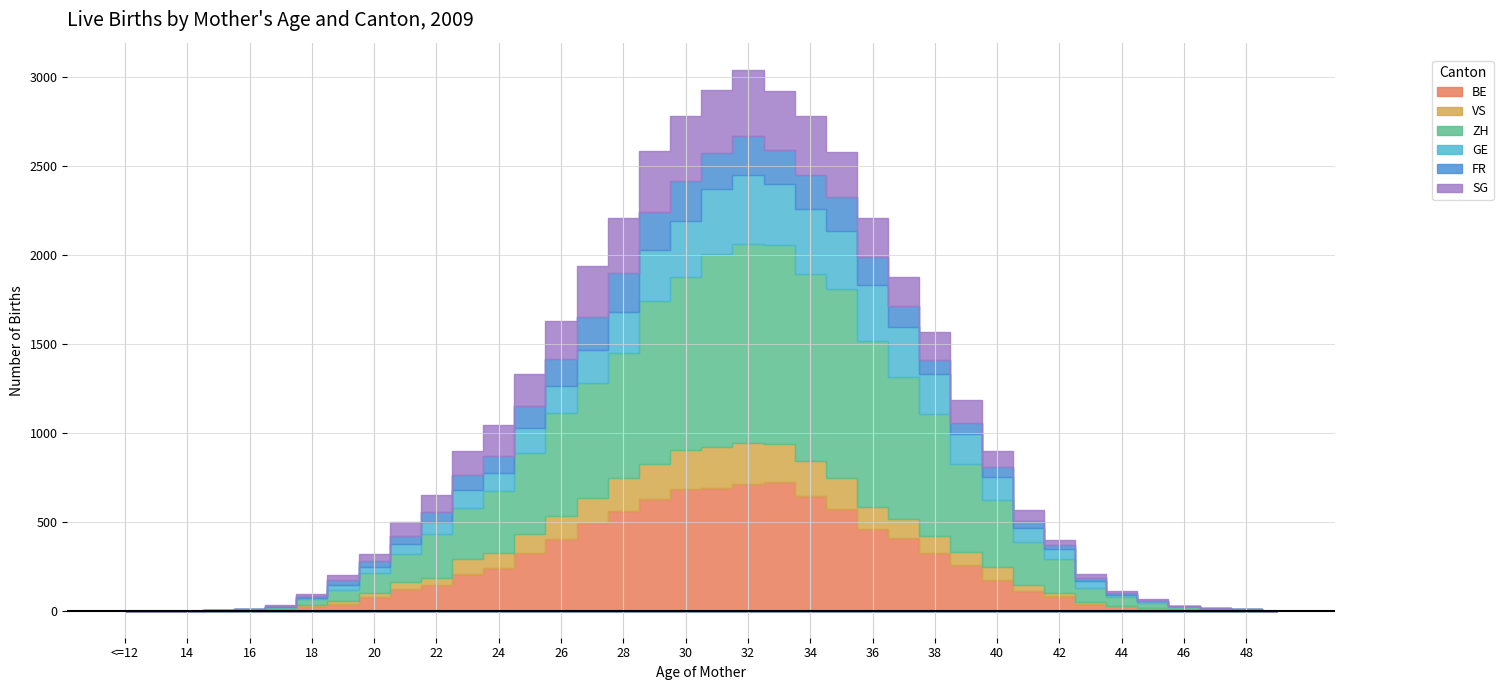

How many values in the GE series exceed 80?

18